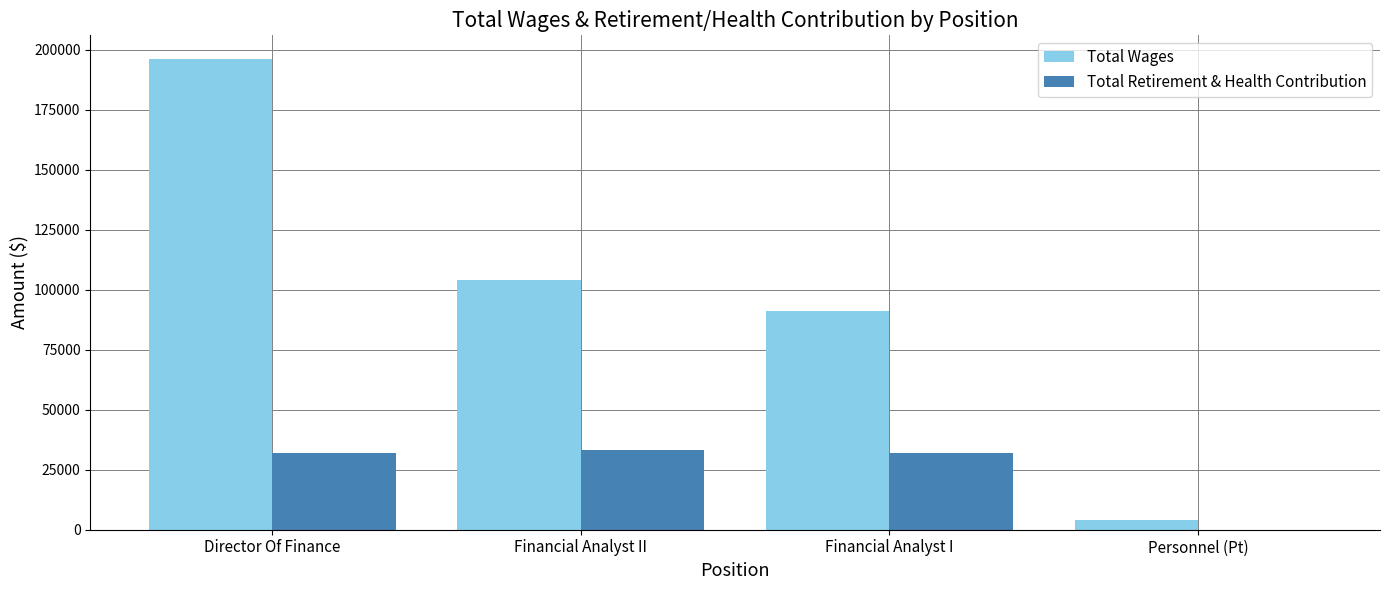

Is the value of Total Retirement & Health Contribution at Personnel (Pt) greater than the value of Total Wages at Director Of Finance?

No